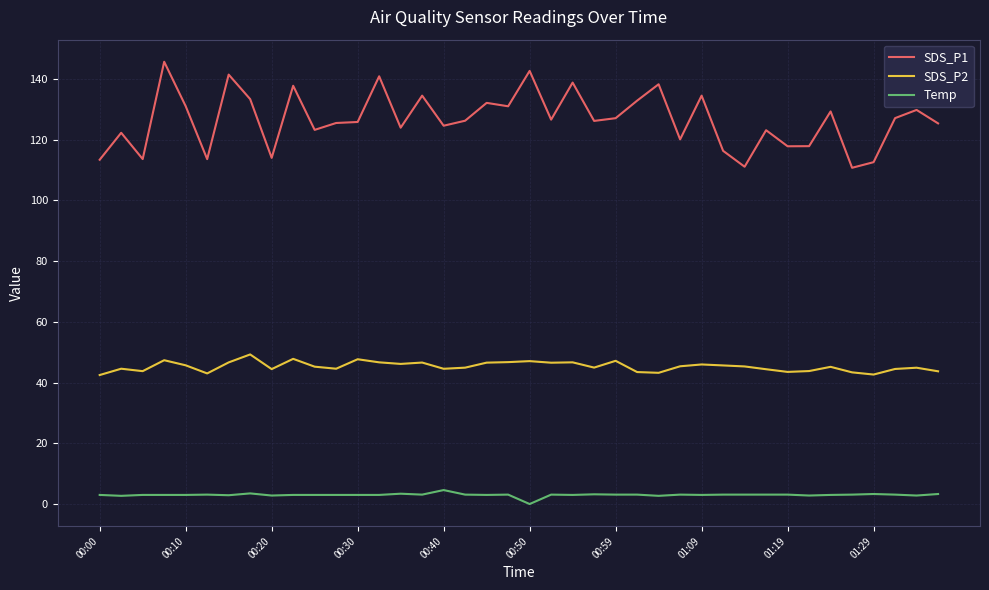

What is the difference between the maximum and minimum values in the Temp series?

4.6